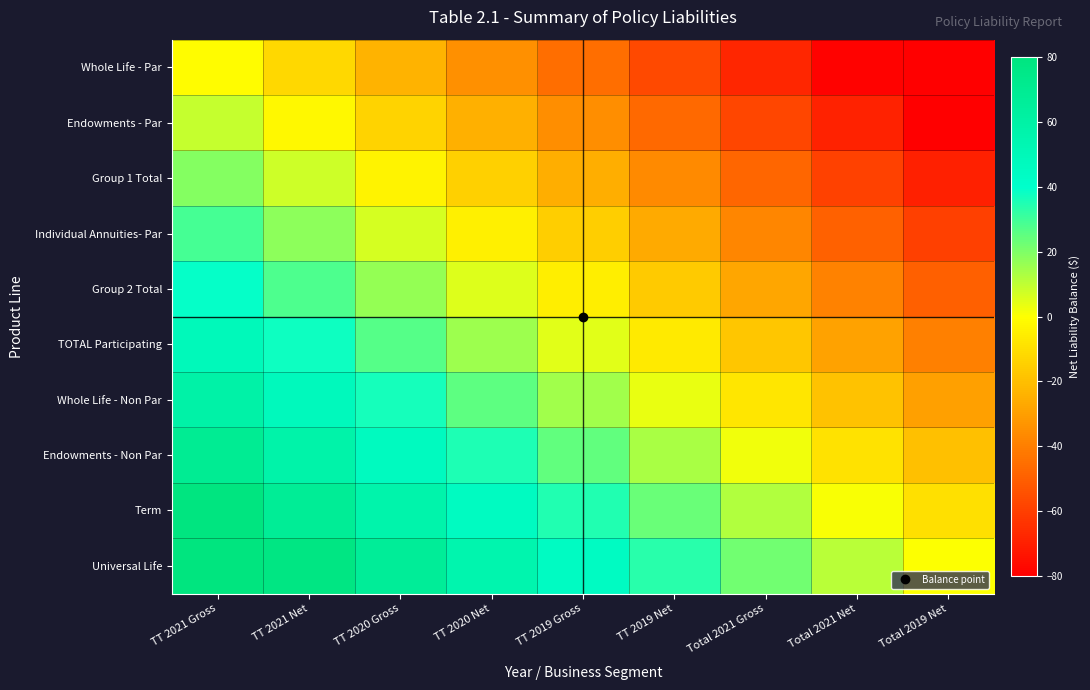

What is the difference between the highest and lowest values at TT 2019 Net?

90.0